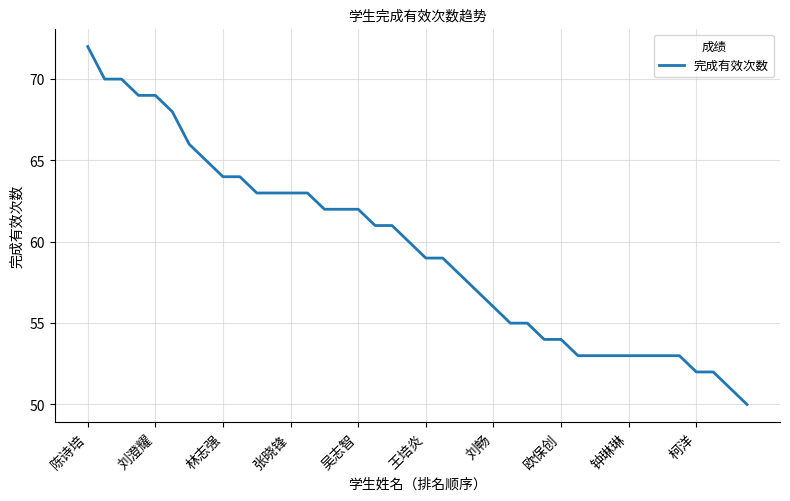

What is the smallest value displayed?

50